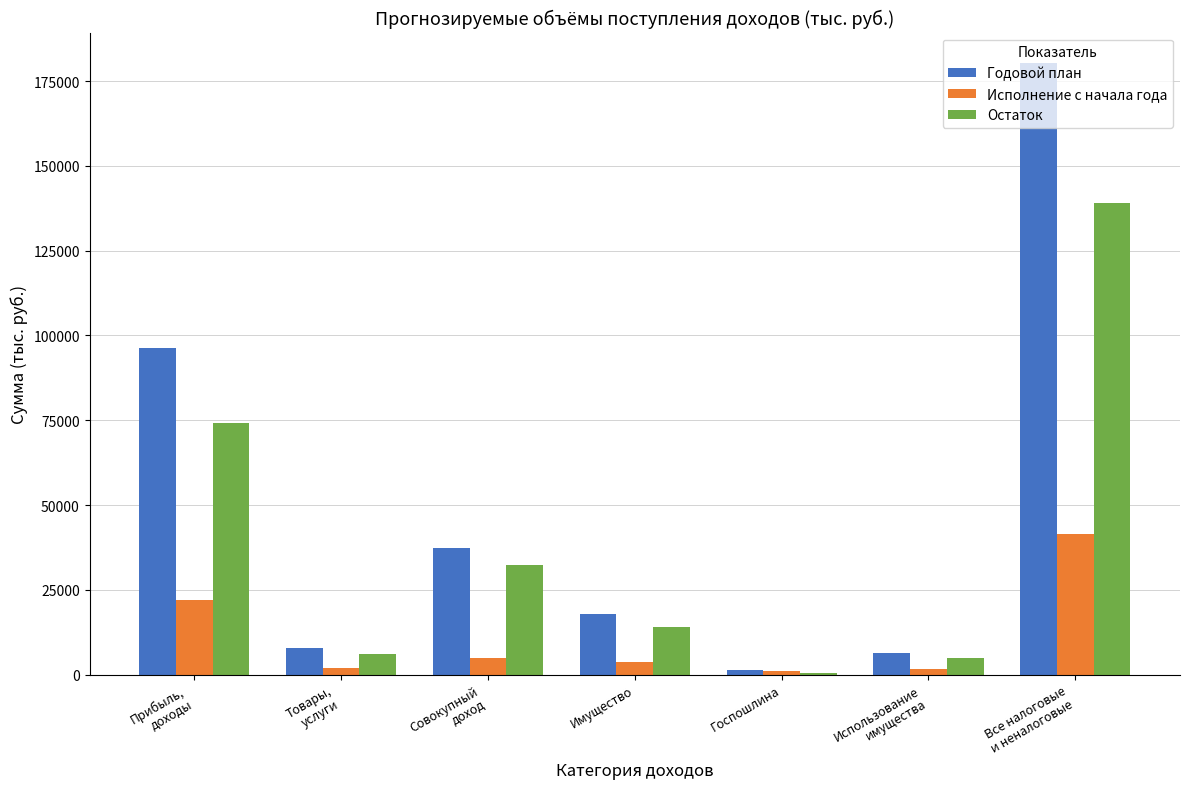

What is the greatest value displayed?

180284.8